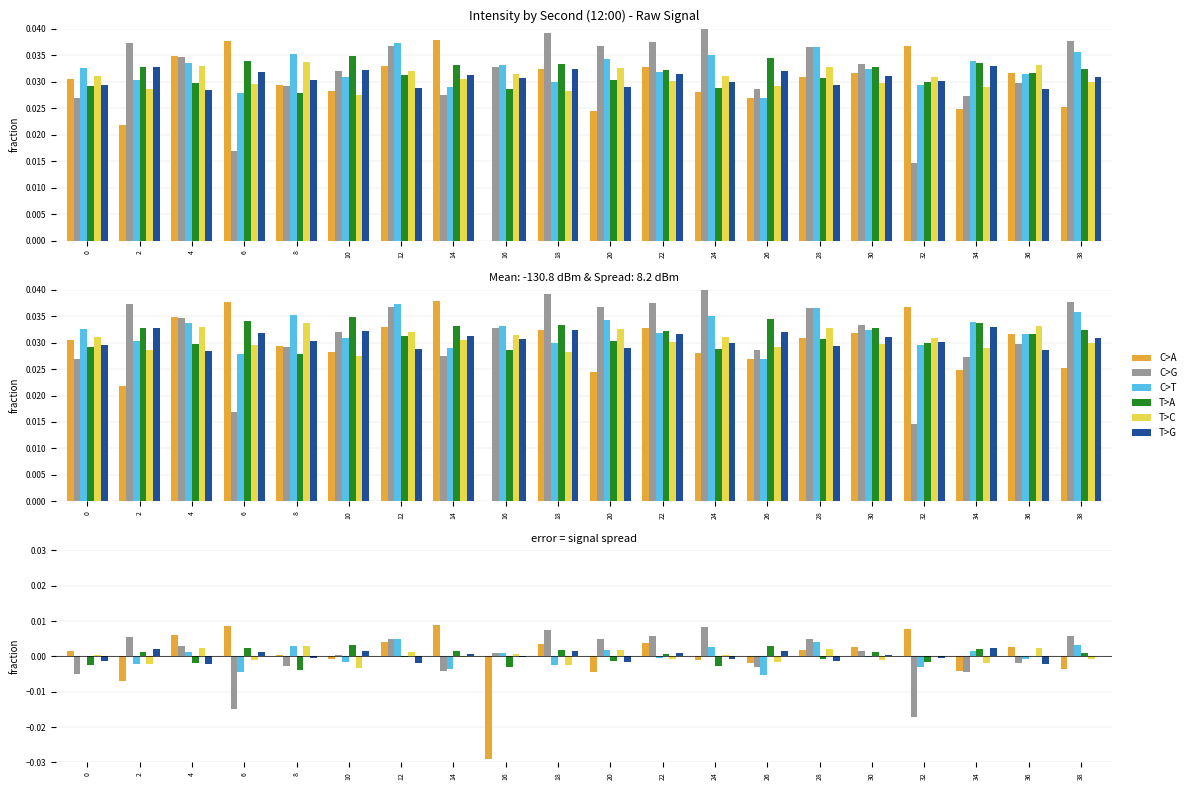

Which series has the largest total across all categories?

T>A